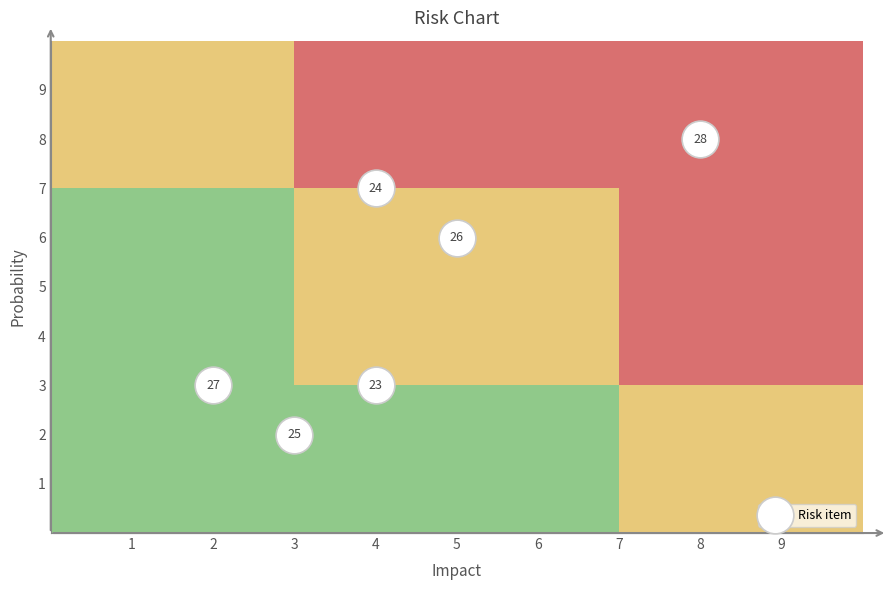

What is the average X value?

4